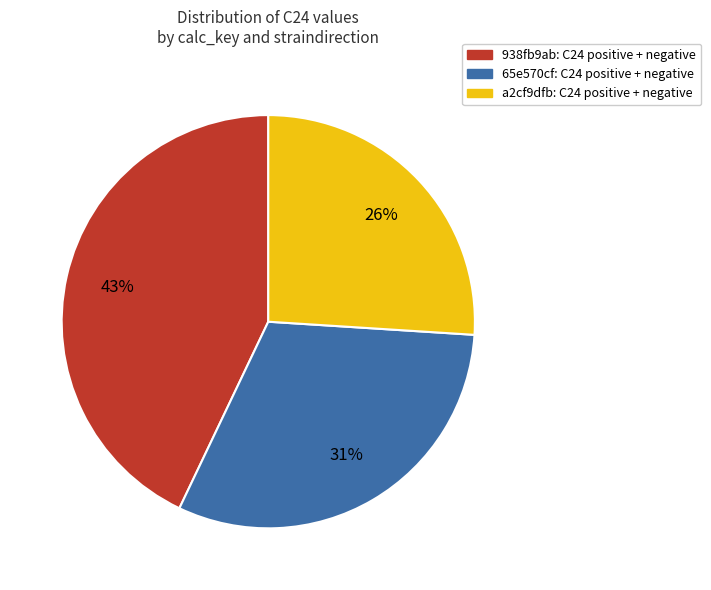

Rank the categories by value from highest to lowest.

938fb9ab: C24 positive + negative, 65e570cf: C24 positive + negative, a2cf9dfb: C24 positive + negative